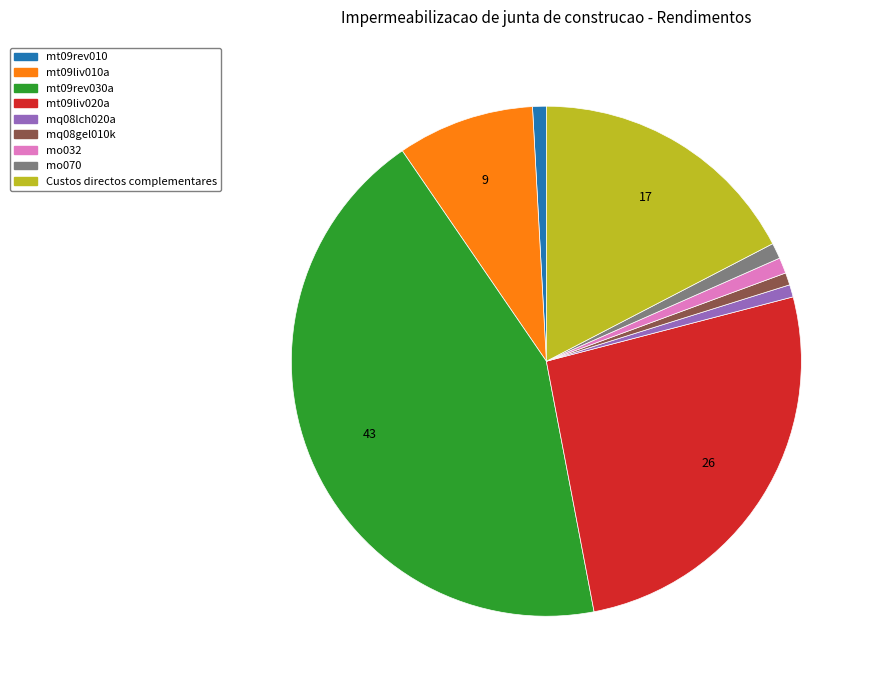

Is there a majority slice in this chart?

No